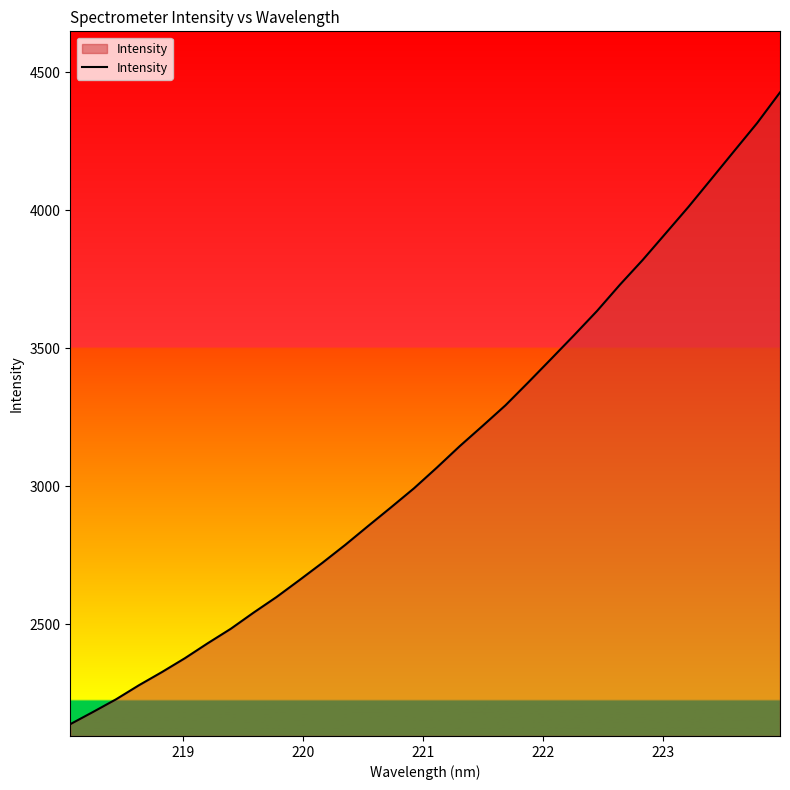

What is the smallest value displayed?

2137.9